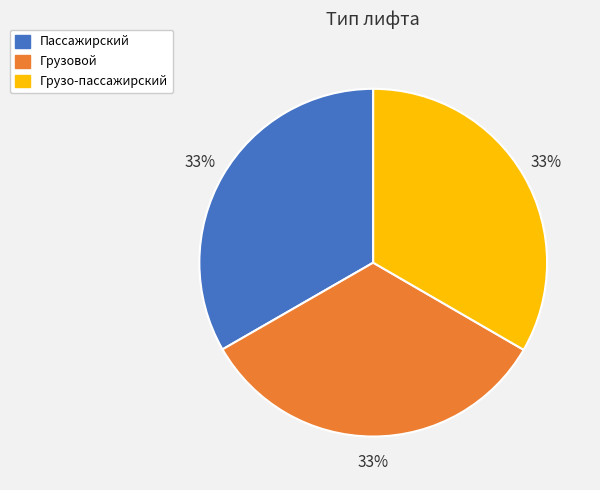

Combined, do Грузовой and Грузо-пассажирский account for over 50%?

Yes